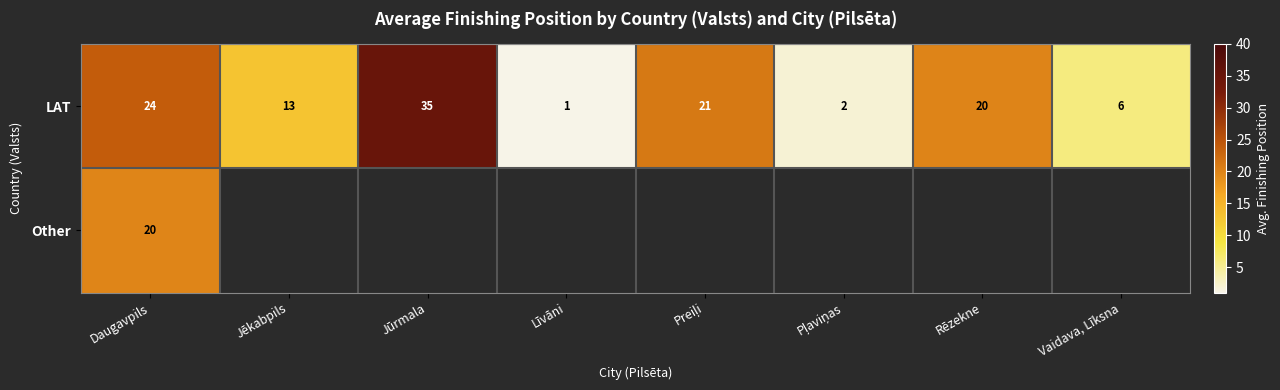

Which series has the widest spread of values?

row_0